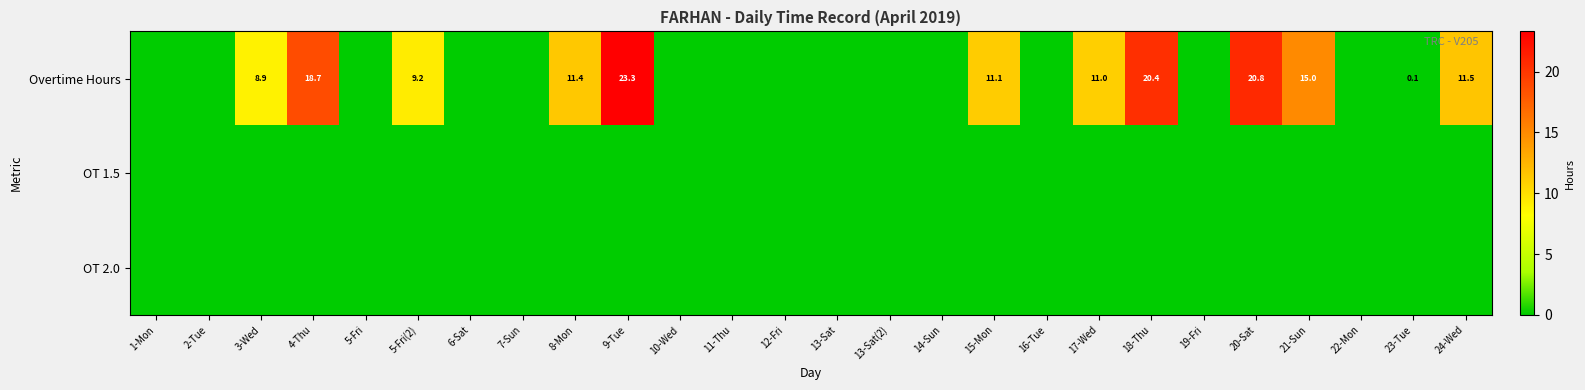

The Overtime Hours series shows 13.4 at 18-Thu. True or false?

False